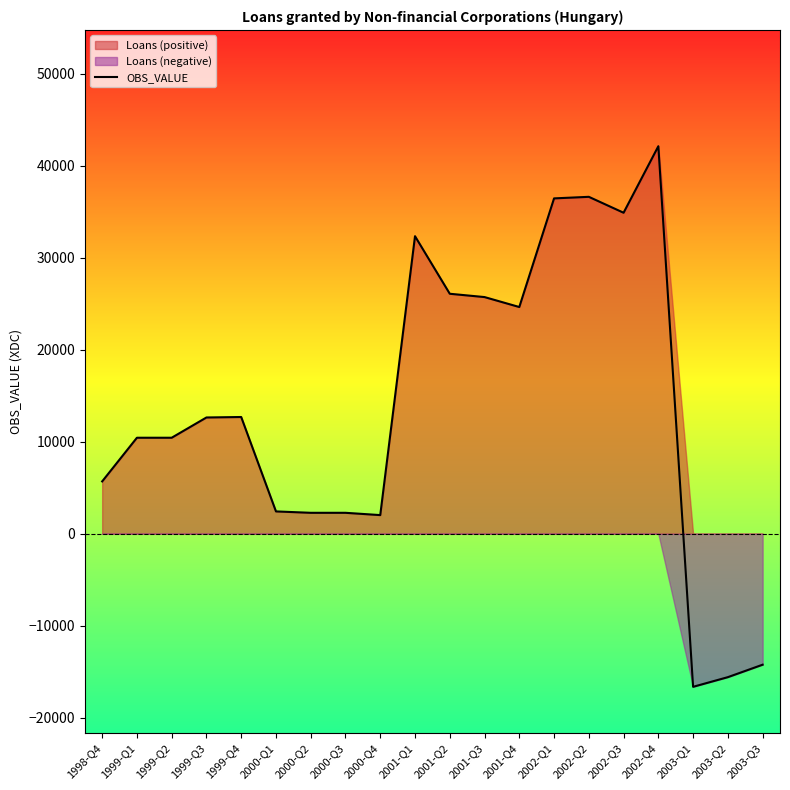

What value does the data have at 2002-Q4, to the nearest 100?

42100